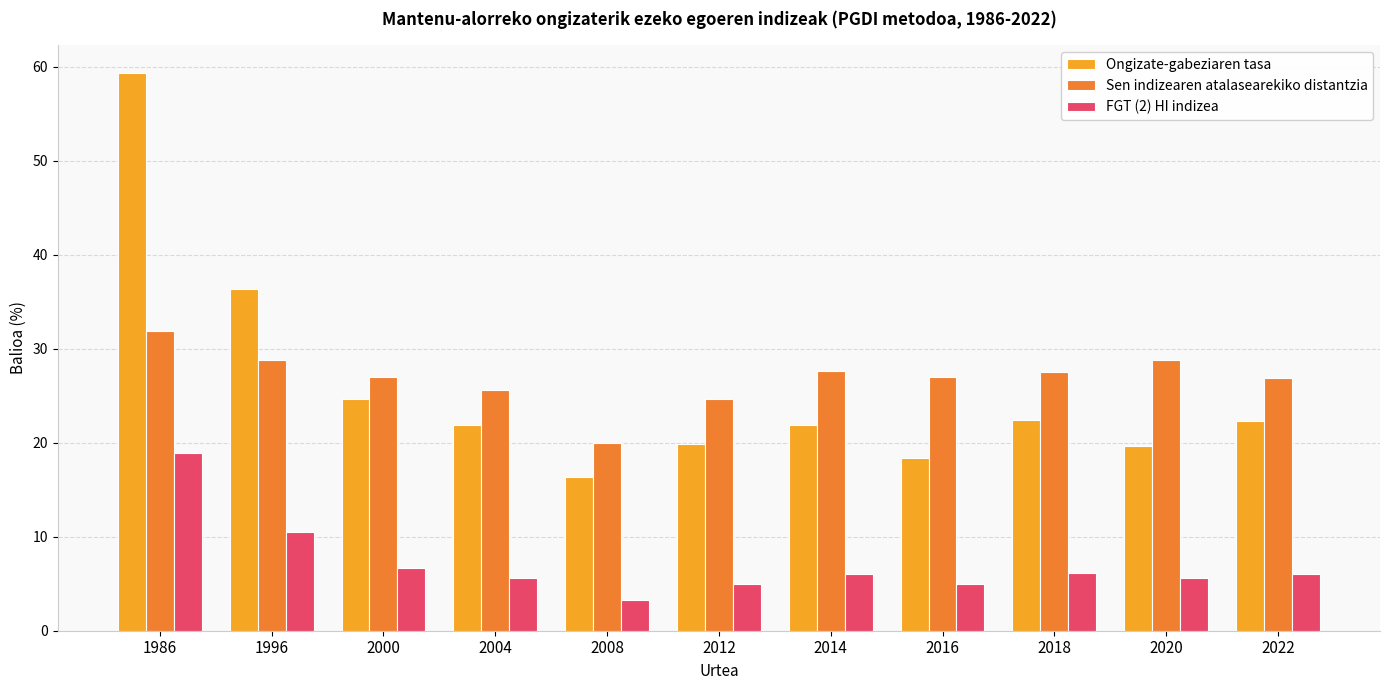

Is it true that Ongizate-gabeziaren tasa equals 9.1 at 2000?

False